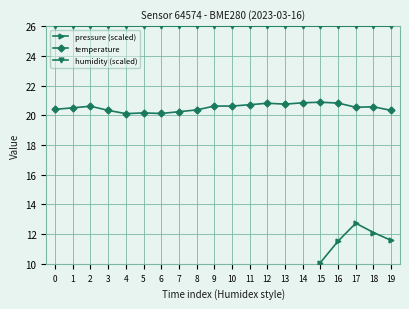

What are all the series names shown in the legend?

pressure (scaled), temperature, humidity (scaled)